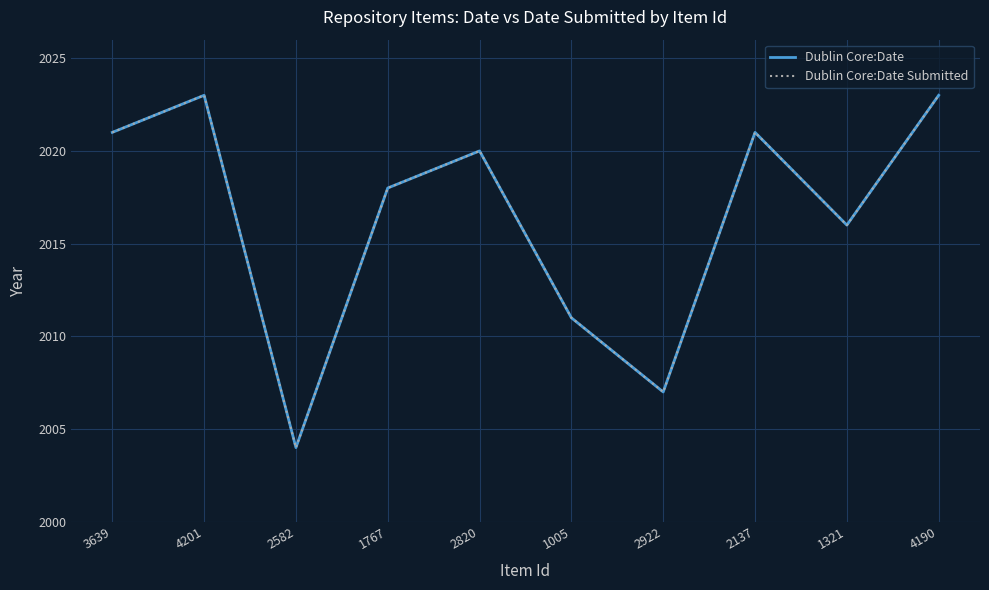

At how many categories does at least one series exceed 2009?

8